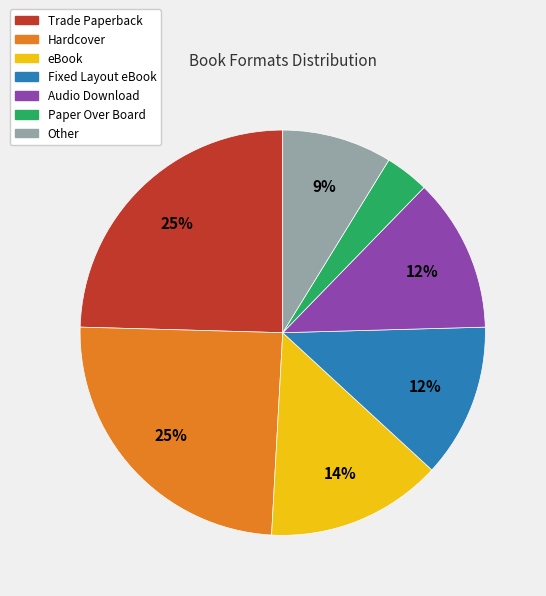

Does any single category account for the majority?

No